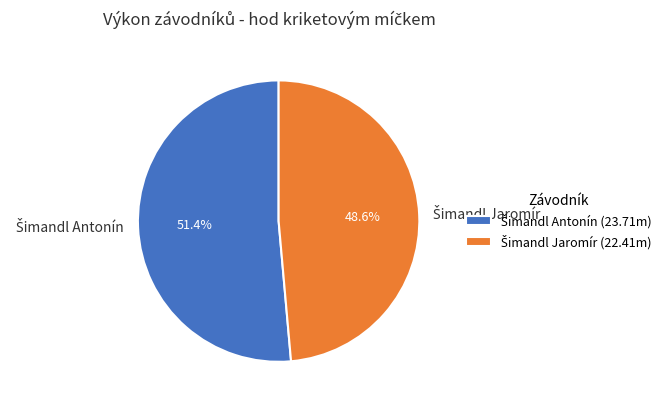

To the nearest percent, what is the difference between the largest and smallest slice percentages?

3%